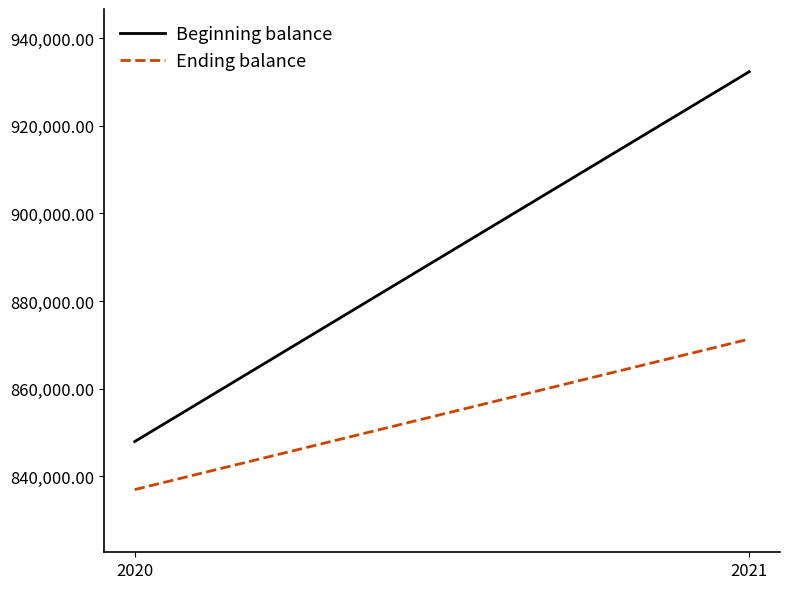

Between 2020 and 2021, which series saw the biggest shift?

Beginning balance